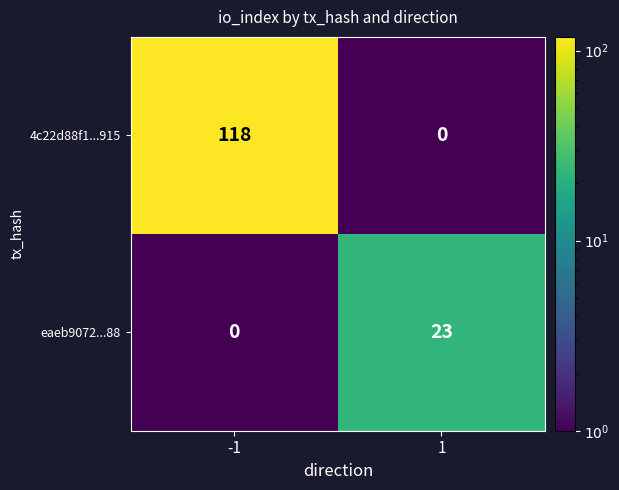

List the series in order of their peak value, highest first.

4c22d88f1...915, eaeb9072...88